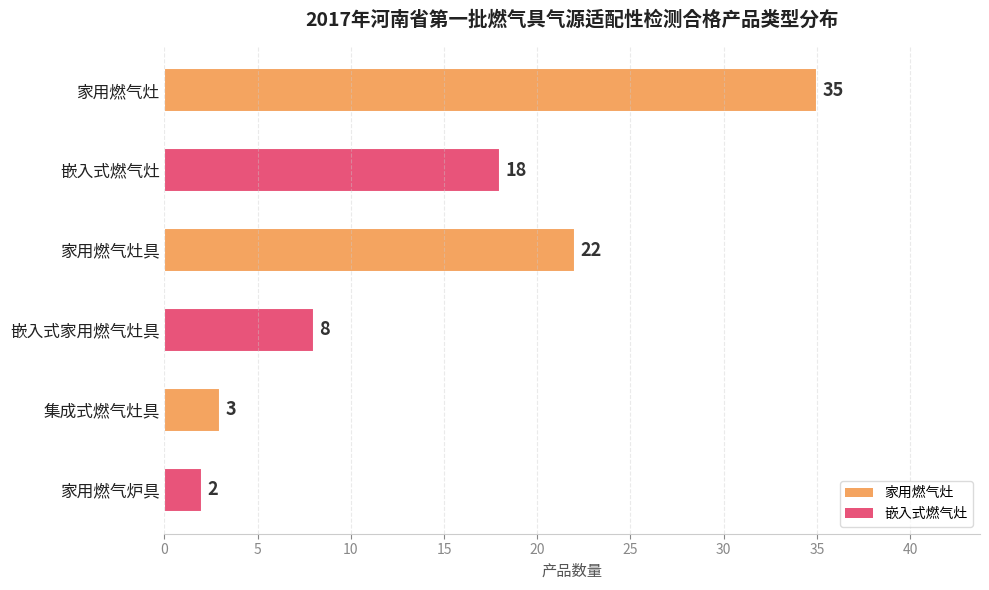

What is the sum of the values at 集成式燃气灶具 and 家用燃气炉具?

5